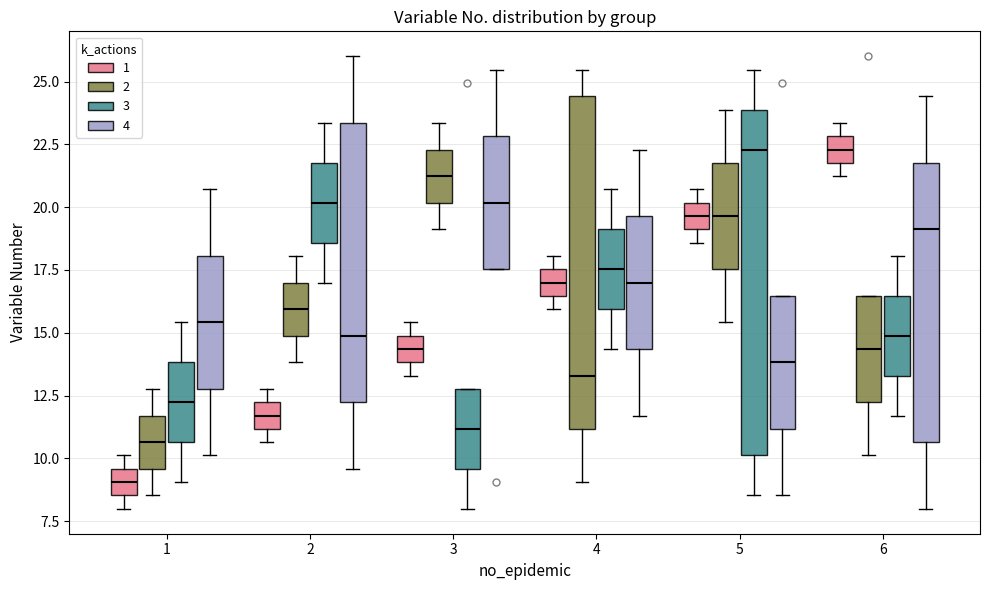

Where is the lower edge of the box for 6 (2) on the y-axis? The values are not printed on the chart, so give them approximately, as read against the axis.

12.0